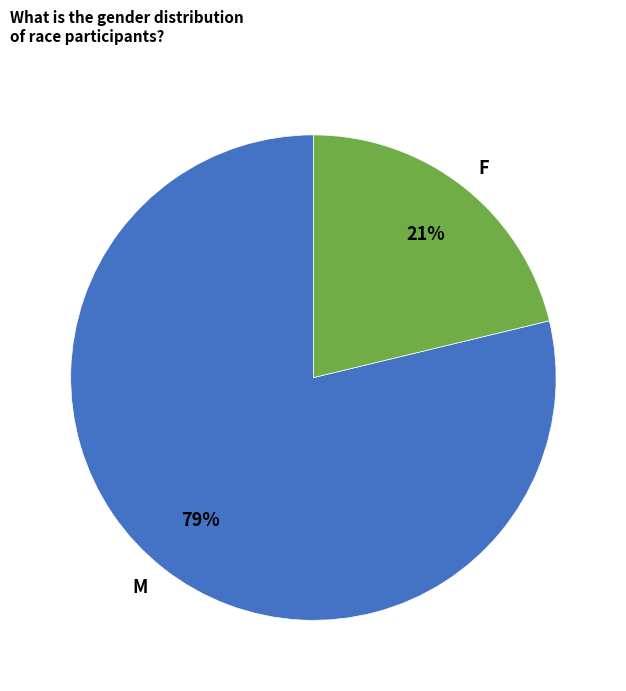

Between F and M, which is larger?

M